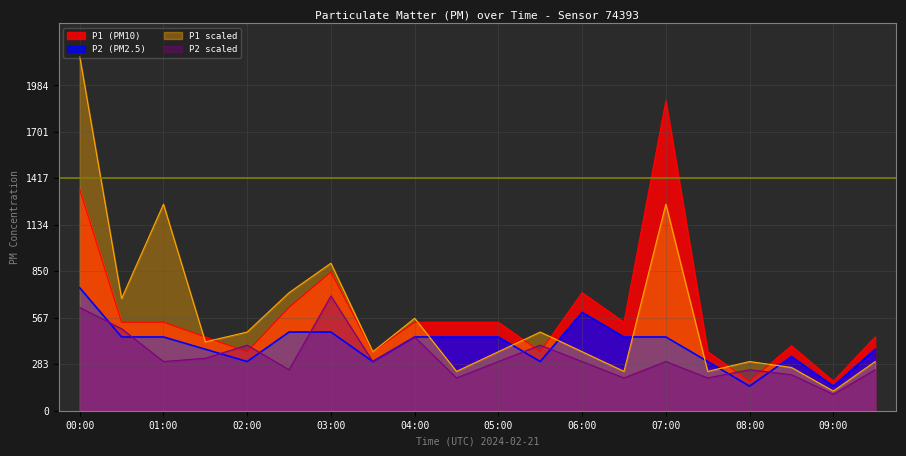

At 08:30, list the series in order from largest to smallest.

P1, P2, P1_scaled, P2_scaled